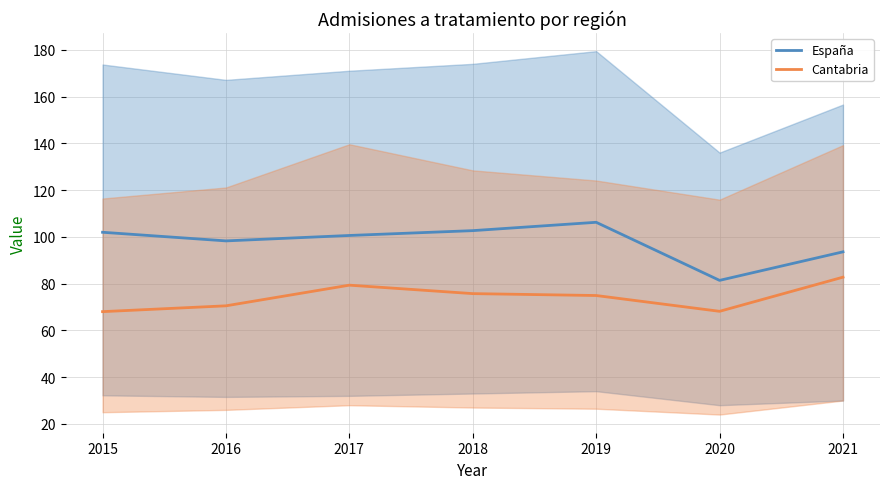

Which category has the highest value in the España series?

2019